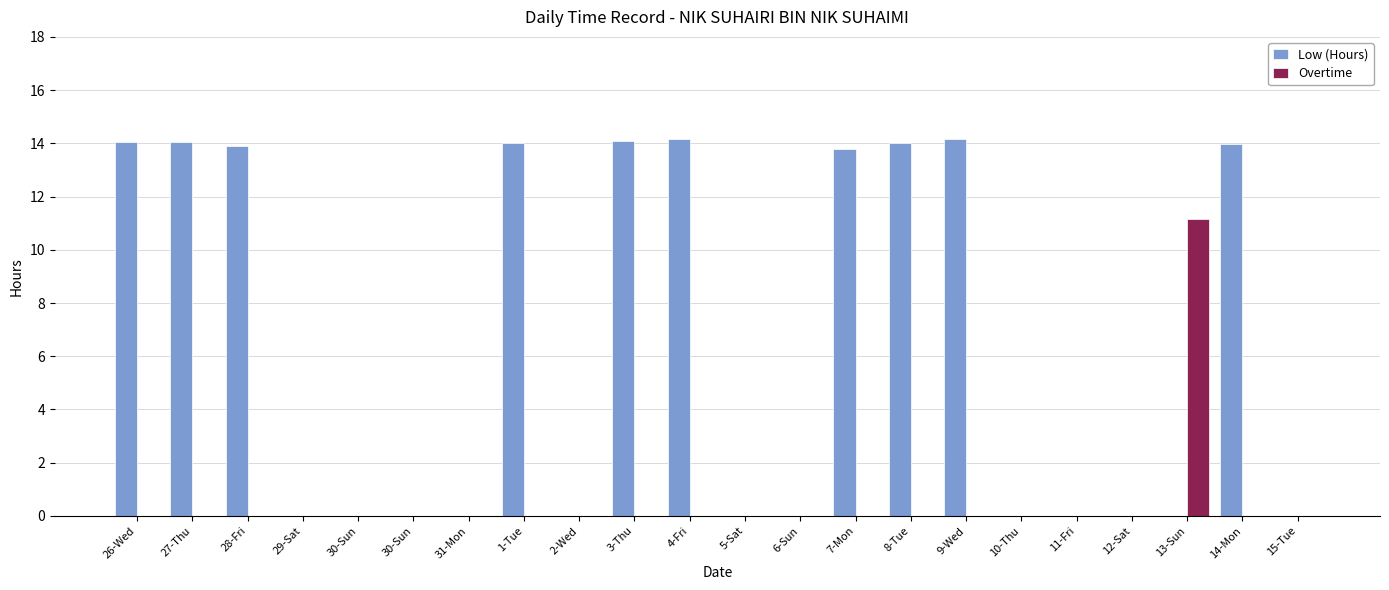

Reading left to right, extract all data points from this chart.

Low (Hours): 14.1	14.0	13.9	0.0	0.0	0.0	0.0	14.0	0.0	14.1	14.2	0.0	0.0	13.8	14.0	14.2	0.0	0.0	0.0	0.0	14.0	0.0
Overtime: 0.0	0.0	0.0	0.0	0.0	0.0	0.0	0.0	0.0	0.0	0.0	0.0	0.0	0.0	0.0	0.0	0.0	0.0	0.0	11.2	0.0	0.0